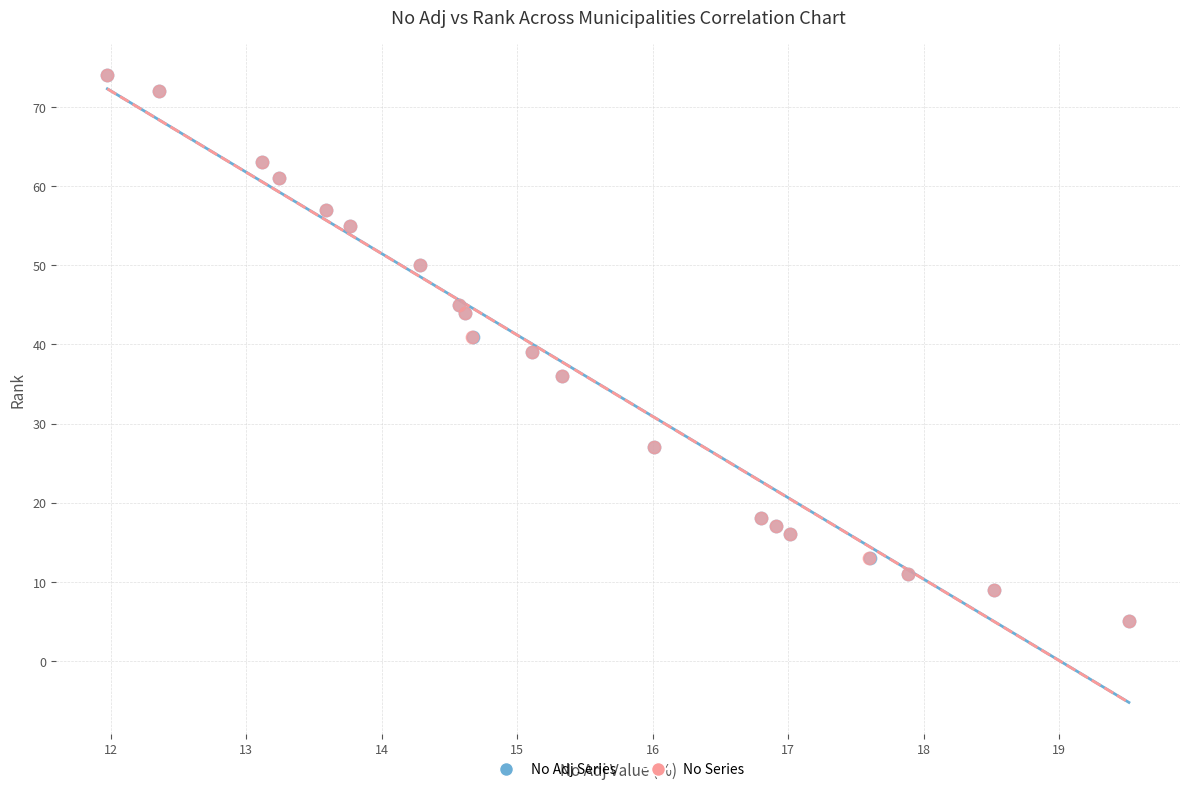

What are all the series names shown in the legend?

No Adj Series, No Series